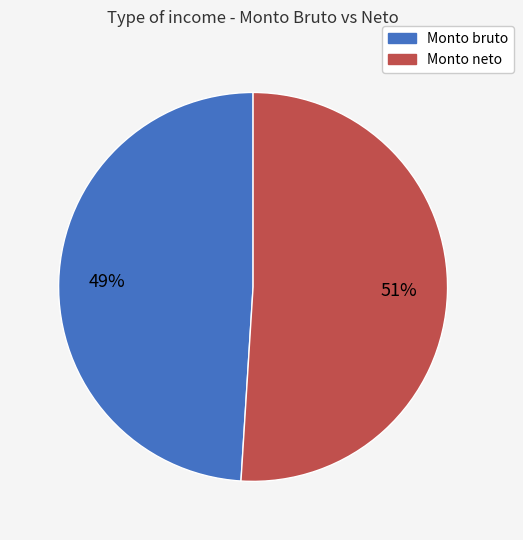

How many slices are in this pie chart?

2